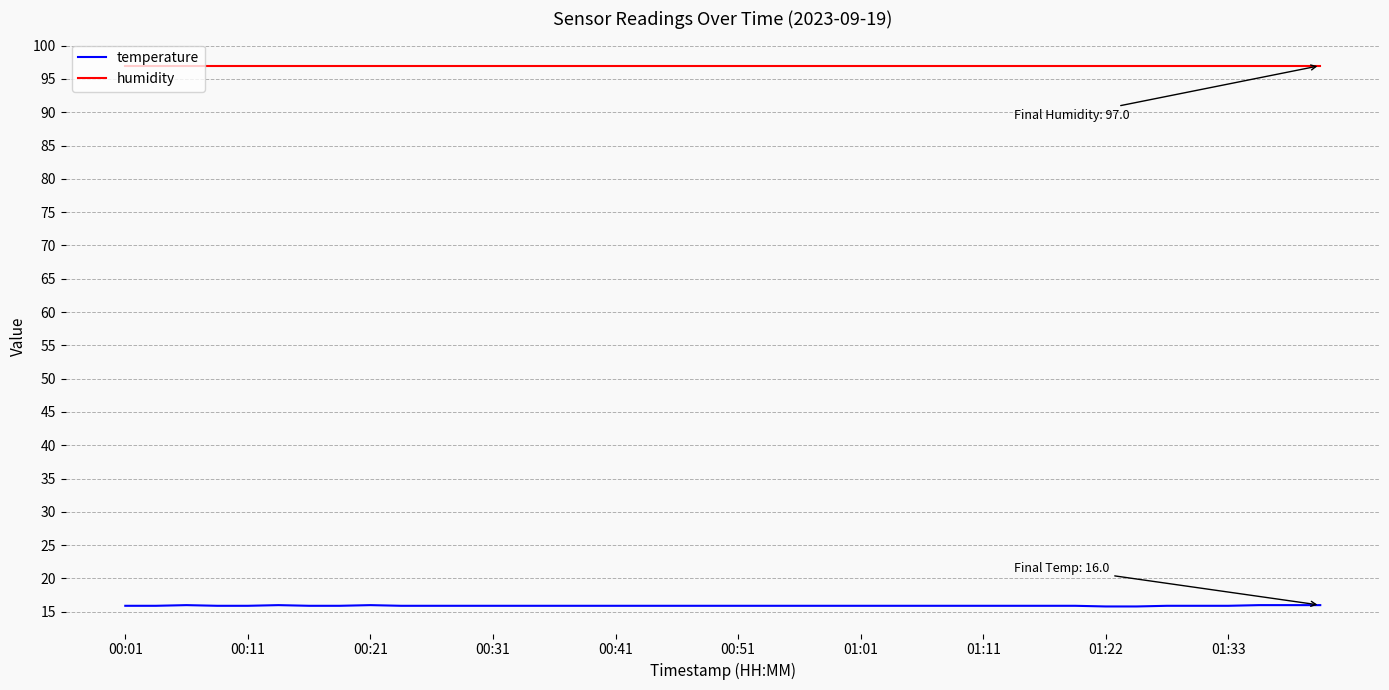

True or false: humidity and temperature cross at least once.

False